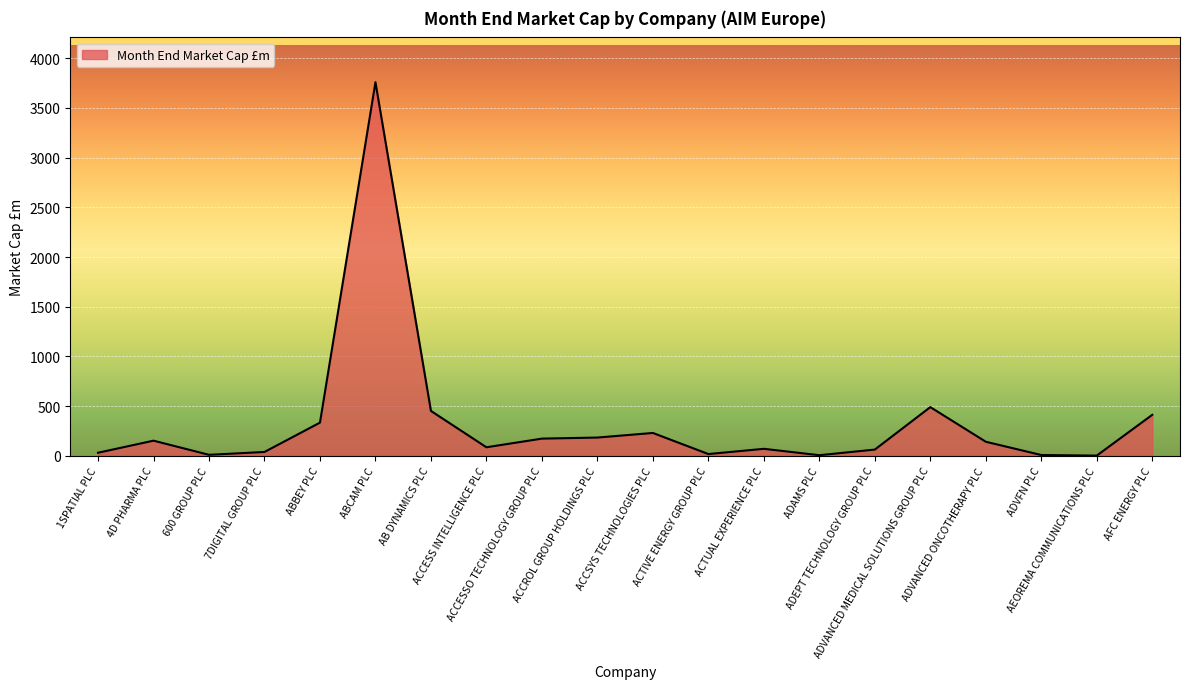

What is the minimum value shown in the chart?

2.2